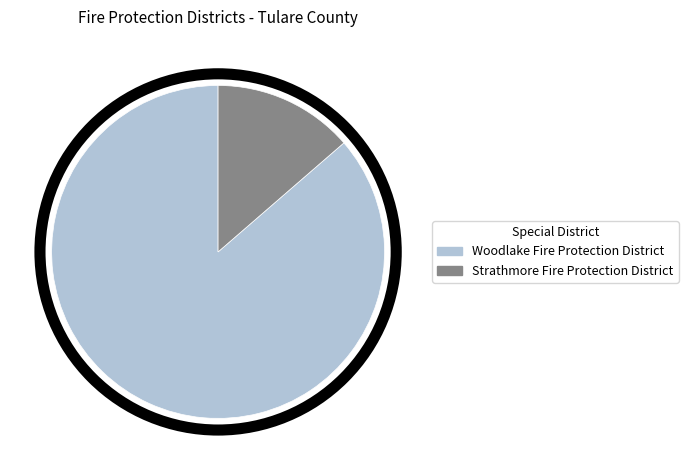

Combined, do Strathmore Fire Protection District and Woodlake Fire Protection District account for over 50%?

Yes